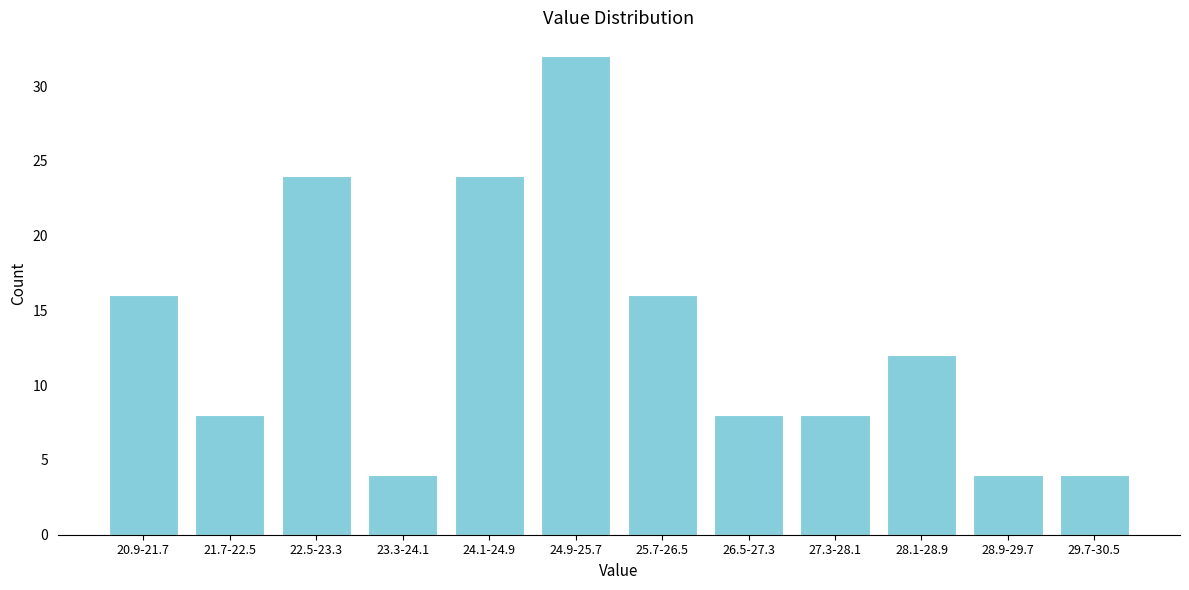

Reading right to left, transcribe all the data shown in this chart.

29.7-30.5=4	28.9-29.7=4	28.1-28.9=12	27.3-28.1=8	26.5-27.3=8	25.7-26.5=16	24.9-25.7=32	24.1-24.9=24	23.3-24.1=4	22.5-23.3=24	21.7-22.5=8	20.9-21.7=16